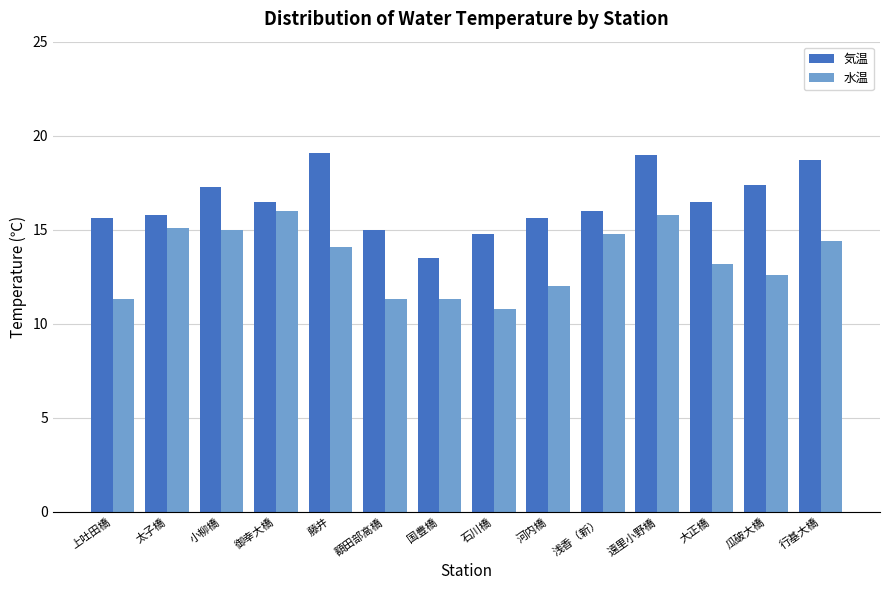

Is it true that 気温 equals 24.8 at 額田部高橋?

False